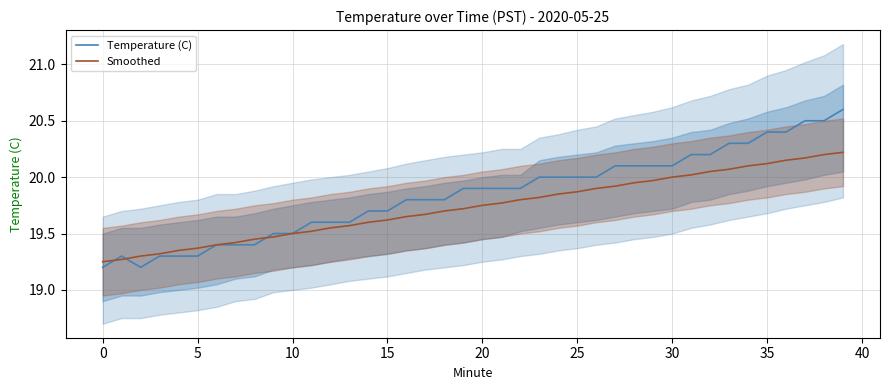

The Temperature (C) series shows 27.8 at 0. True or false?

False